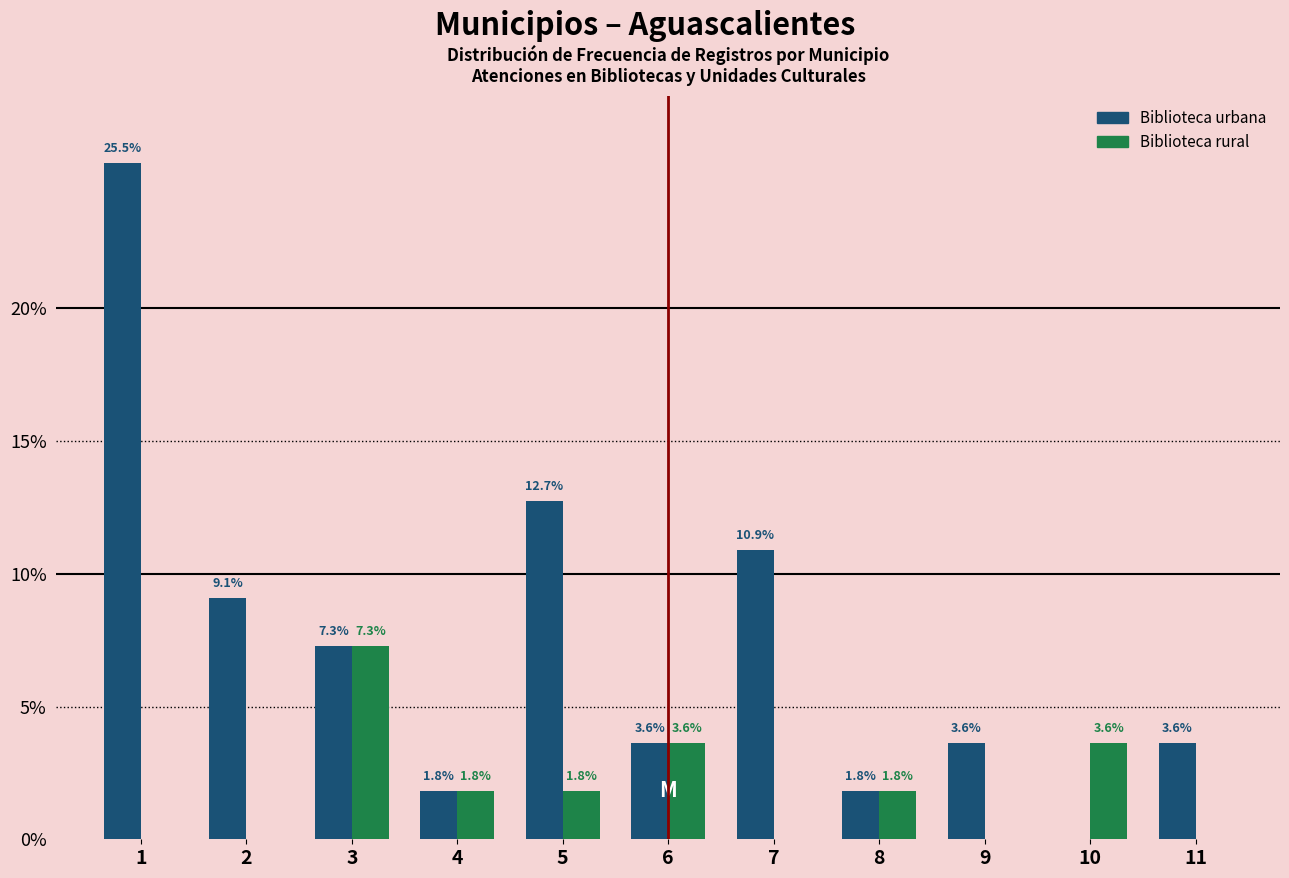

Reading right to left, extract all data points from this chart.

Biblioteca urbana: 11=3.6	10=0.0	9=3.6	8=1.8	7=10.9	6=3.6	5=12.7	4=1.8	3=7.3	2=9.1	1=25.5
Biblioteca rural: 11=0.0	10=3.6	9=0.0	8=1.8	7=0.0	6=3.6	5=1.8	4=1.8	3=7.3	2=0.0	1=0.0